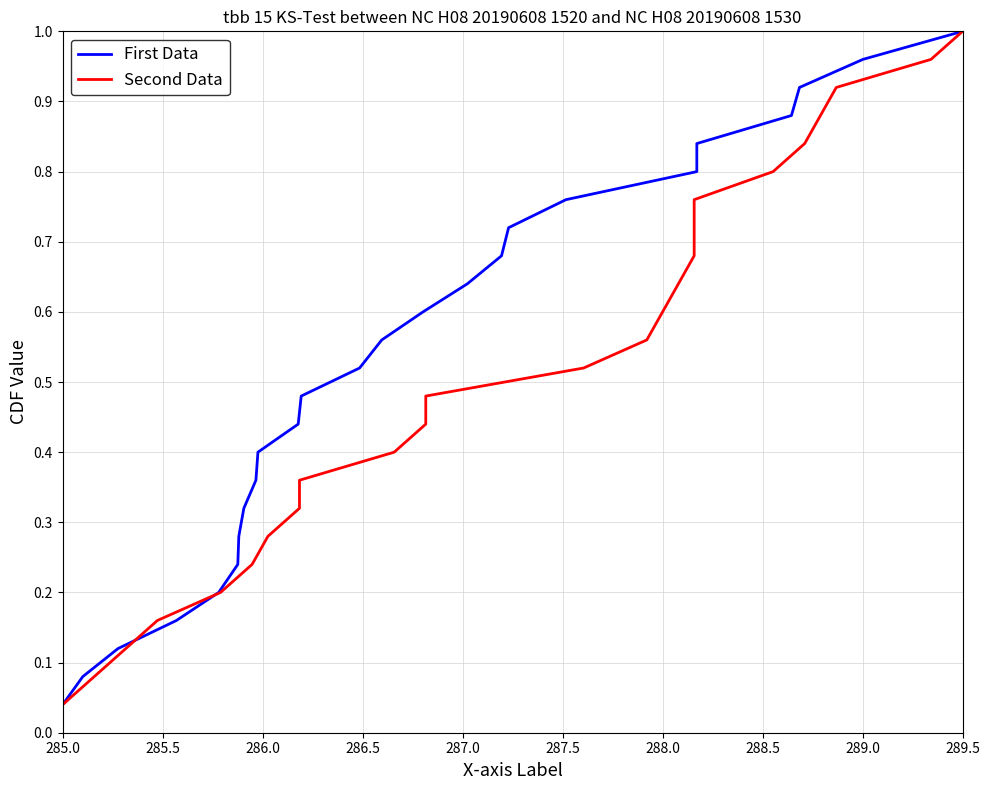

The First Data series shows 0.7 at 13. True or false?

False